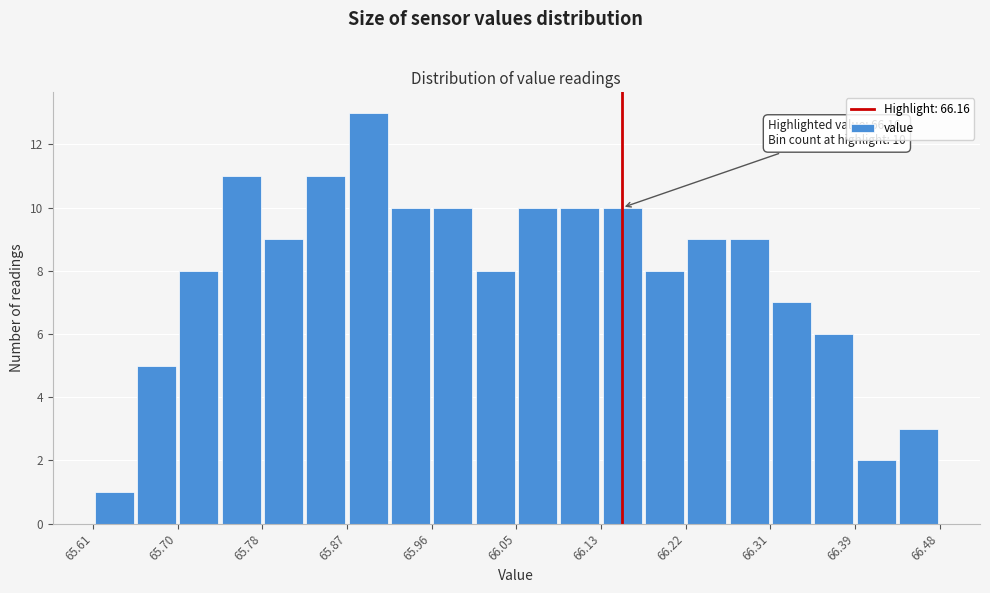

Which range on the x-axis has the tallest bar?

65.87 to 65.91